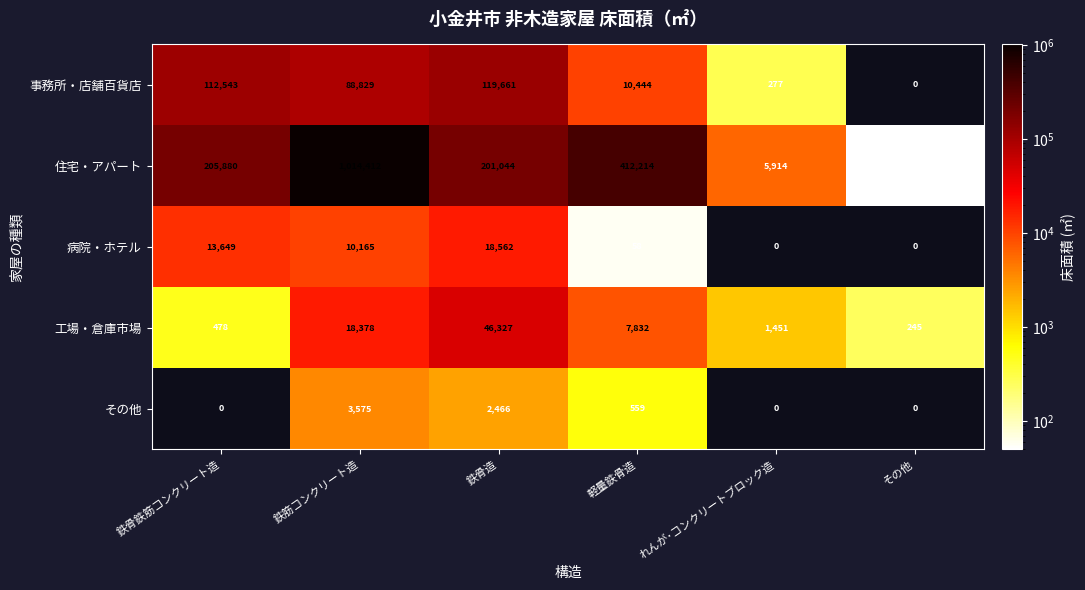

Is it true that その他 equals 0 at れんが･コンクリートブロック造?

True